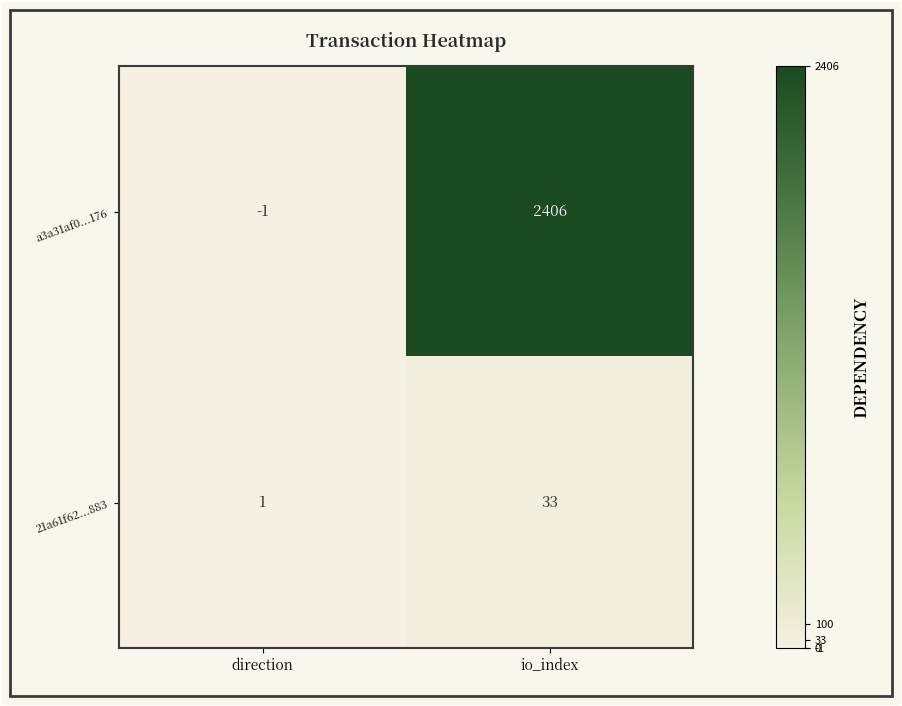

At which label is 21a61f62...883 closest to 17?

direction